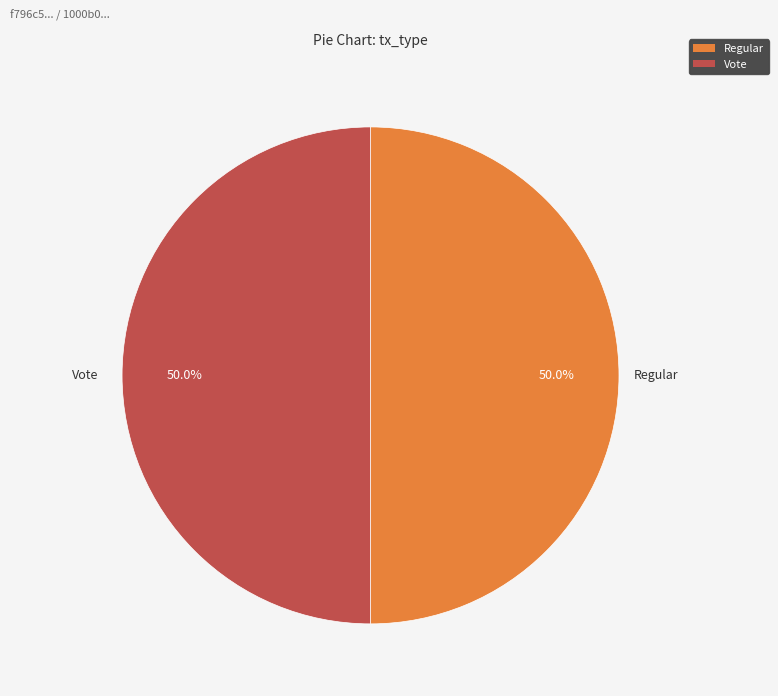

How many slices are in this pie chart?

2